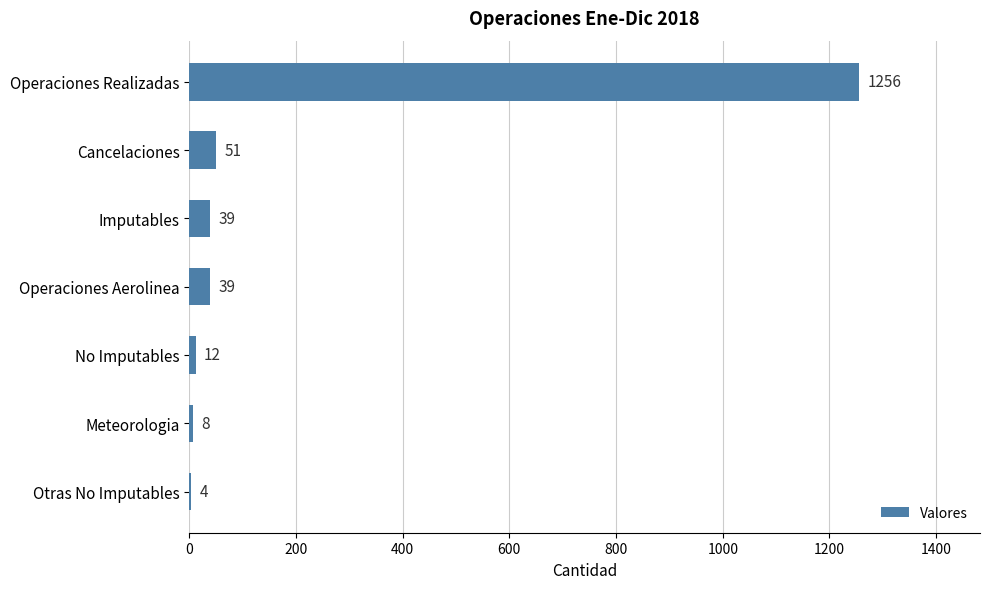

Which label corresponds to the largest value in the chart?

Operaciones Realizadas